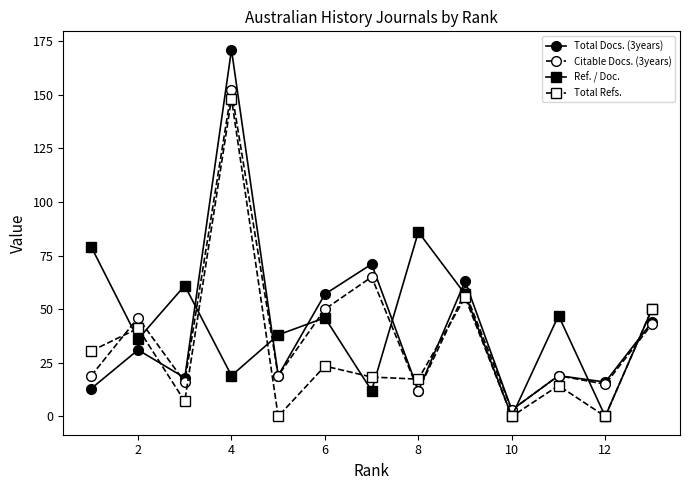

How many series are shown in this chart?

4